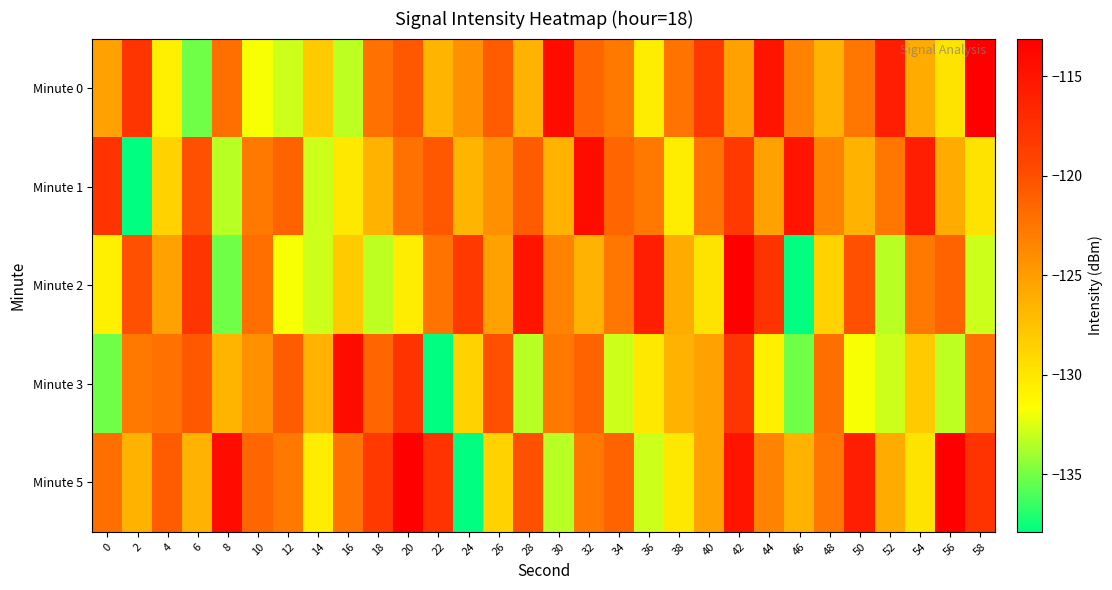

Between 12 and 28, which series saw the biggest shift?

Minute 2